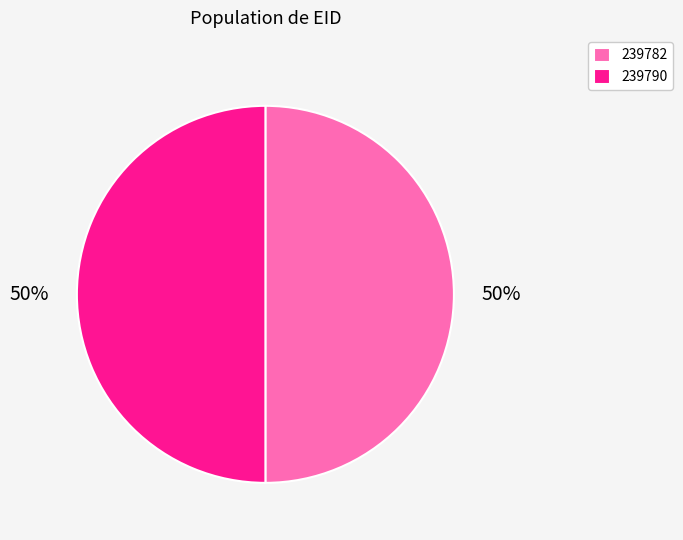

Do 239790 and 239782 together represent more than half of the pie?

Yes